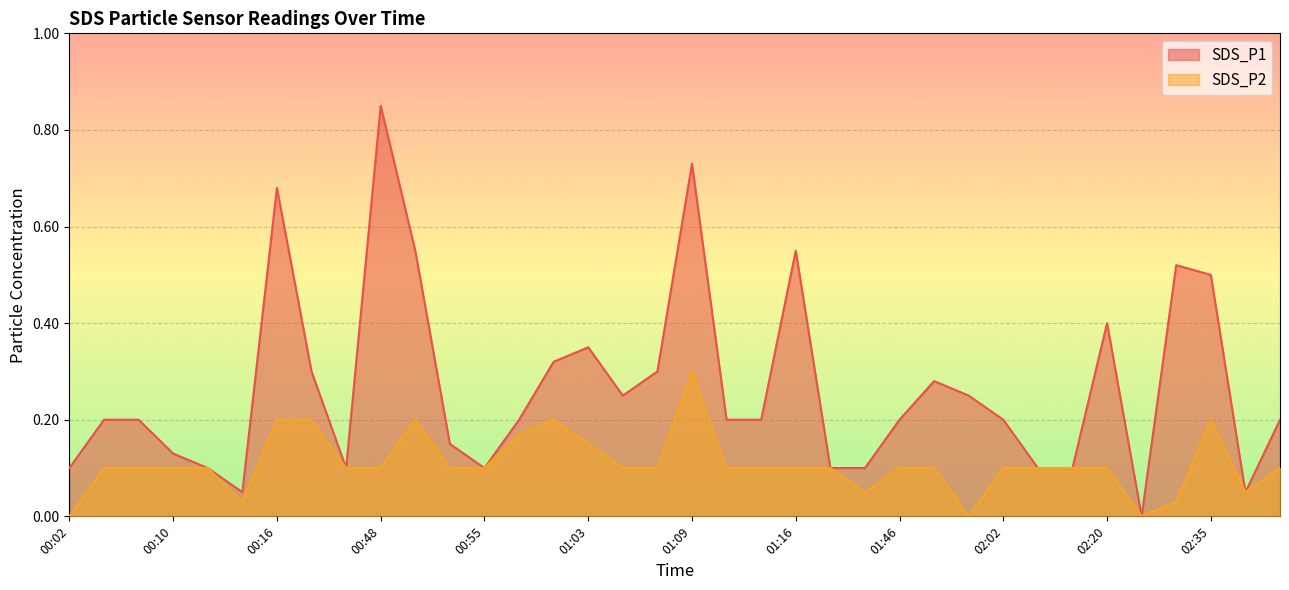

True or false: SDS_P2 has more than 2 points higher than both neighbors.

True